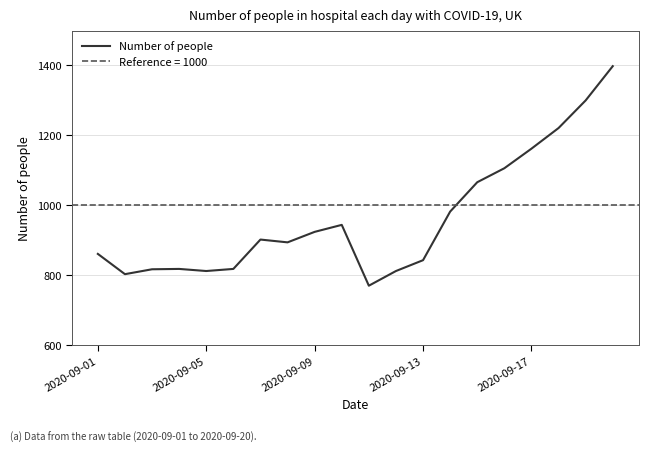

The value at 18 is 1300. True or false?

True